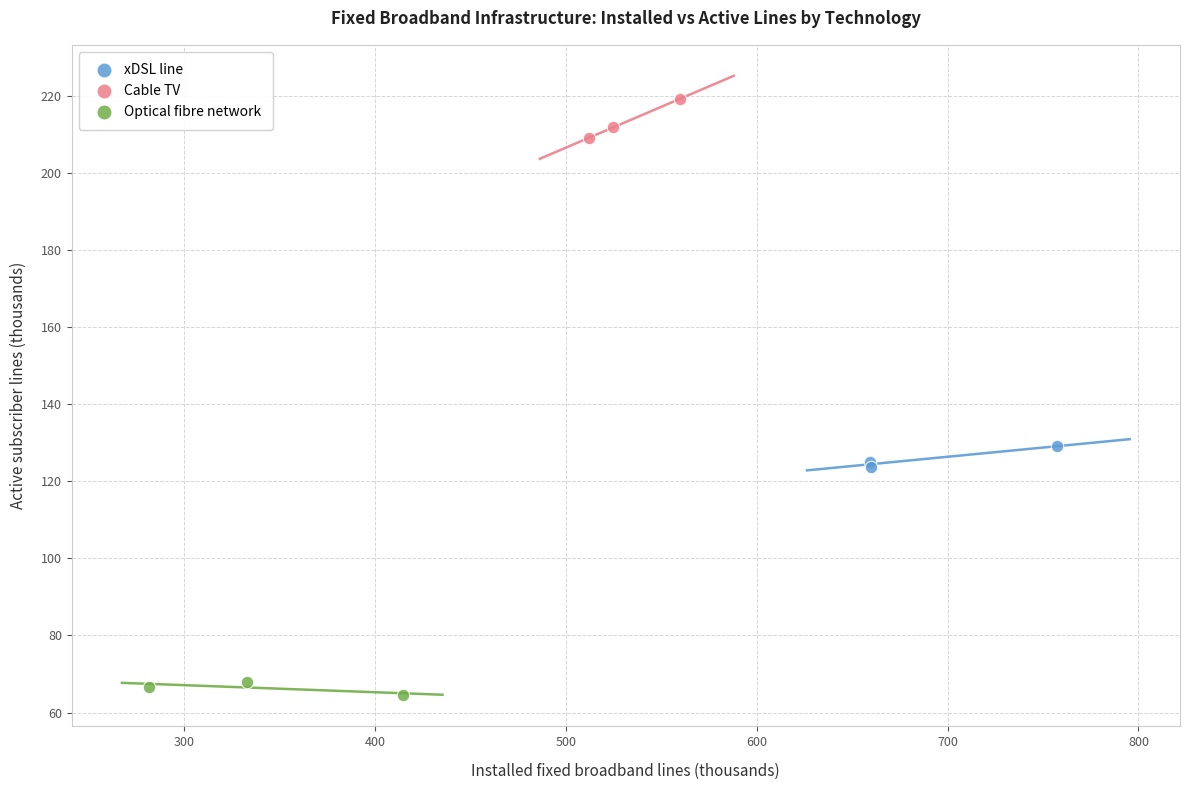

What are all the series names shown in the legend?

xDSL line, Cable TV, Optical fibre network